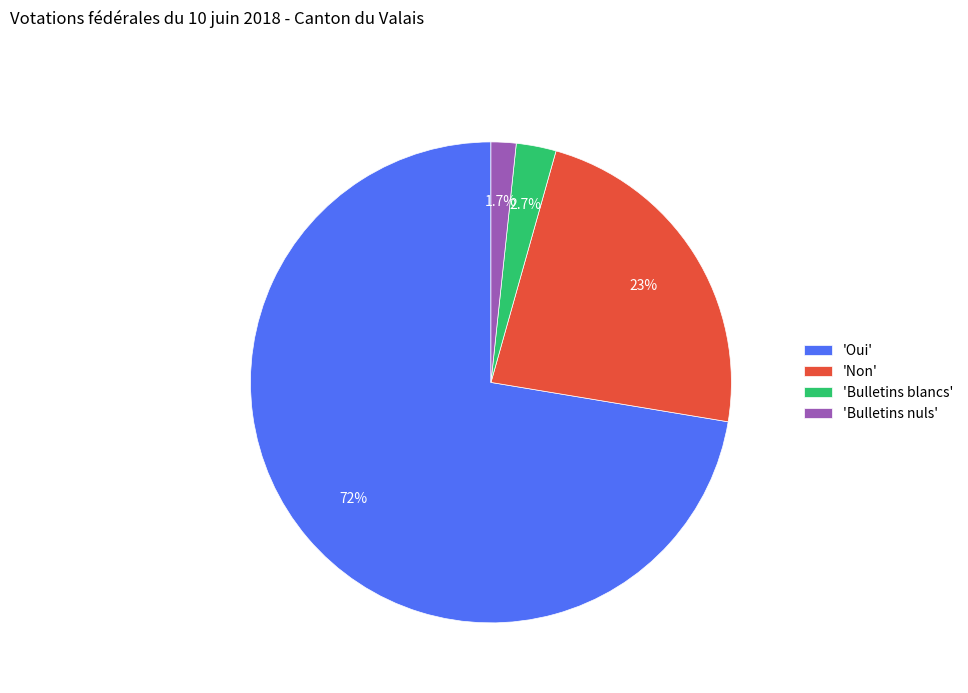

Rank the categories by value from lowest to highest.

'Bulletins nuls', 'Bulletins blancs', 'Non', 'Oui'